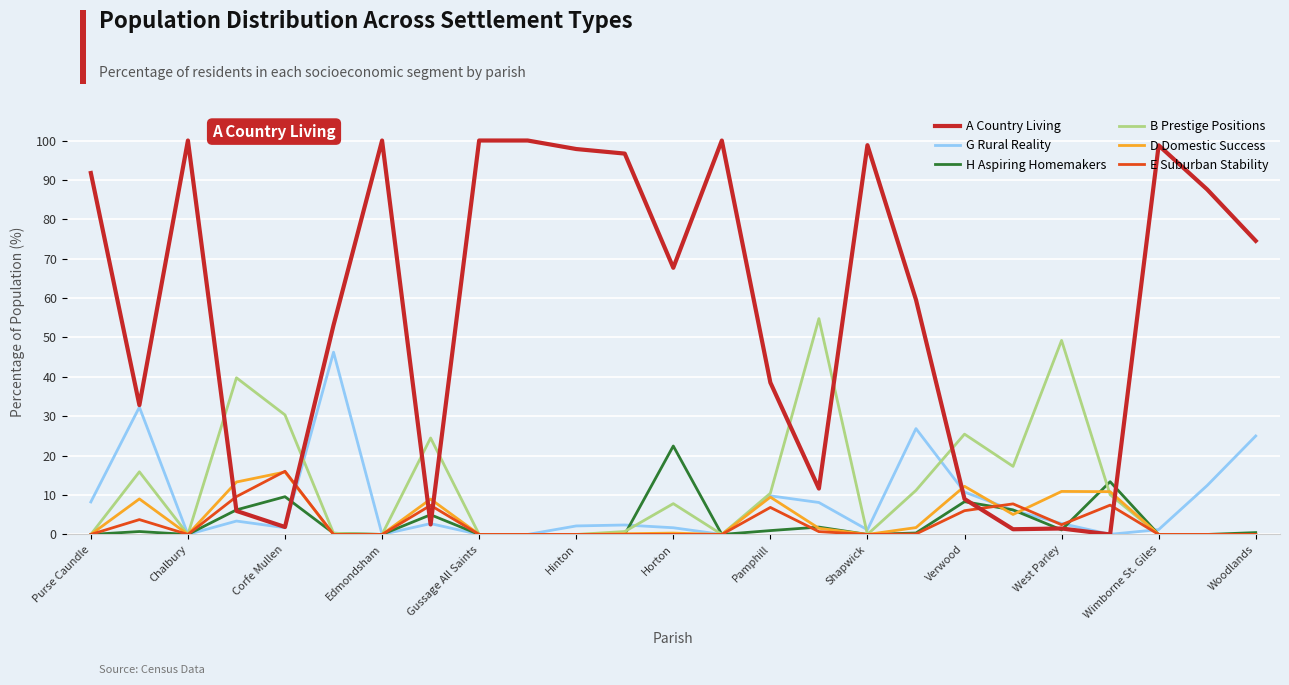

What is the average value of the B Prestige Positions series?

11.9